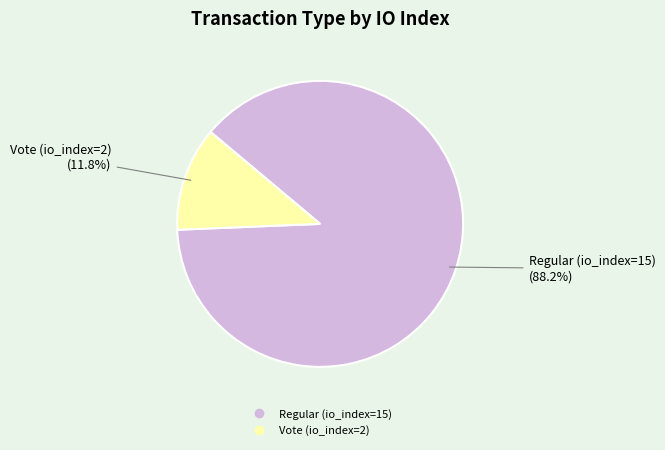

To the nearest percent, what portion does Regular (io_index=15) represent?

88%